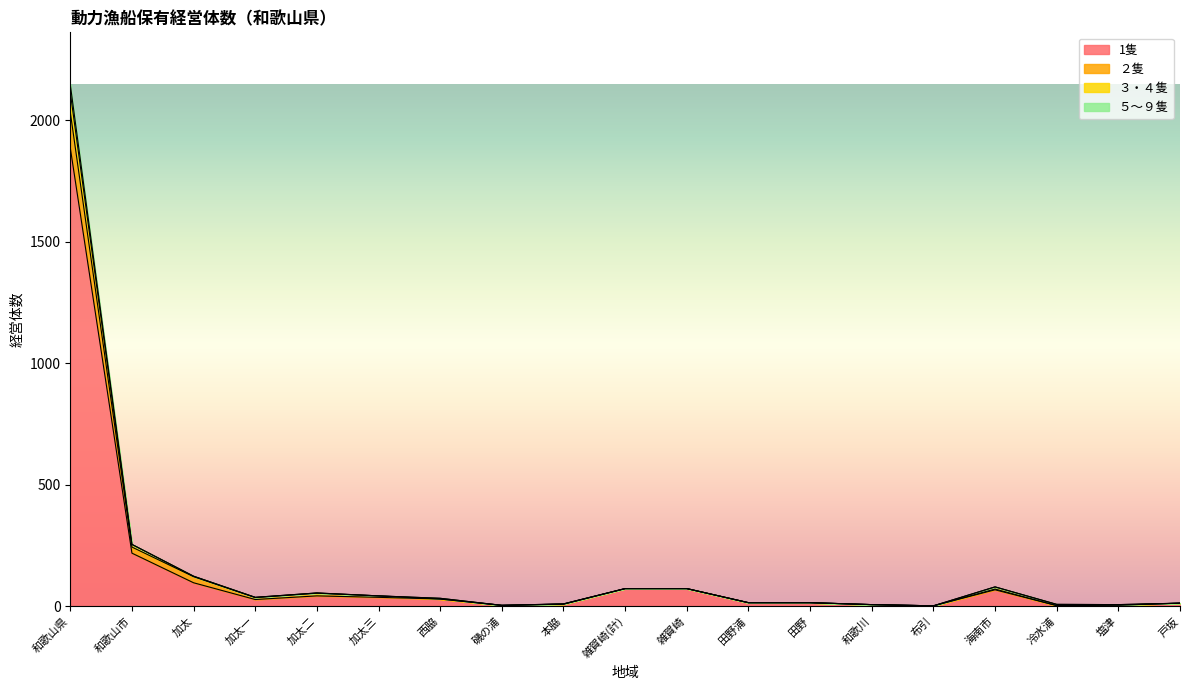

True or false: ２隻 and 1隻 intersect in this chart.

False